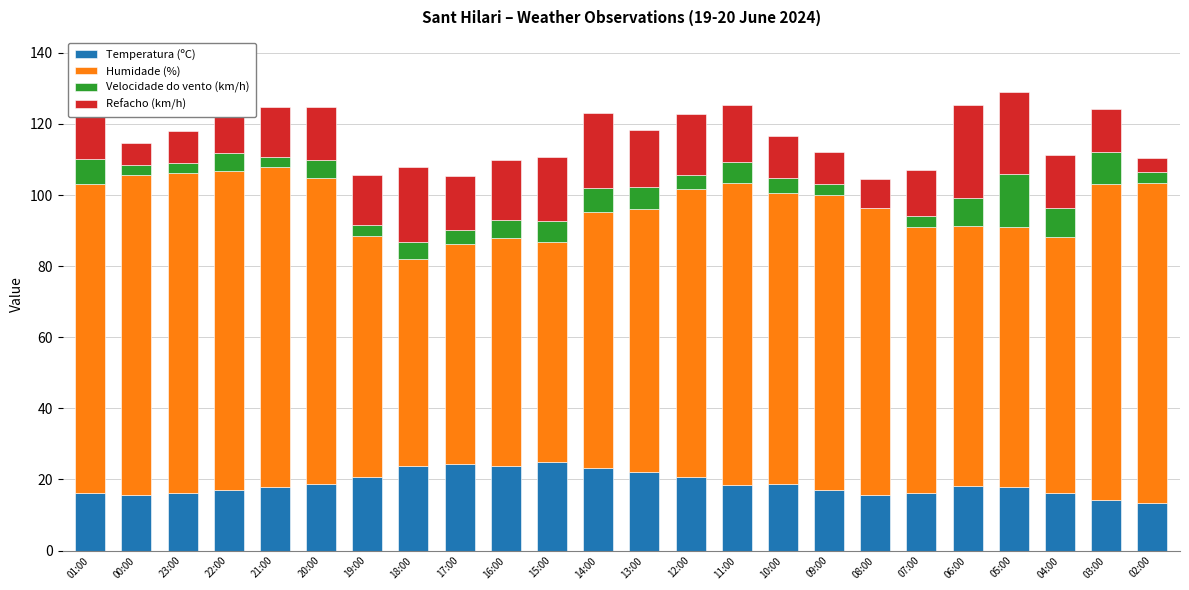

What is the total value across all series at 23:00?

118.1